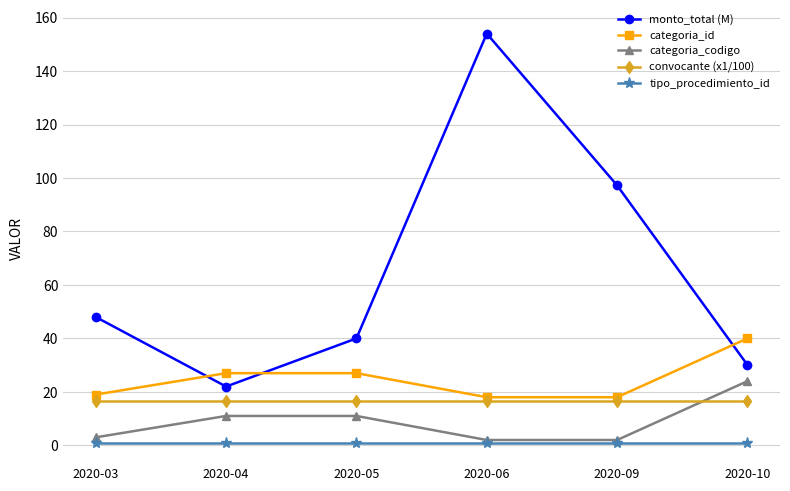

At which label does categoria_id reach its peak?

2020-10